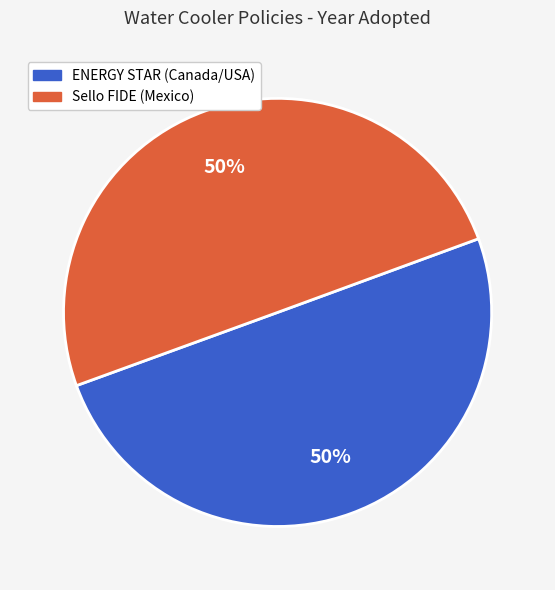

To the nearest percent, what is the average slice percentage?

50%